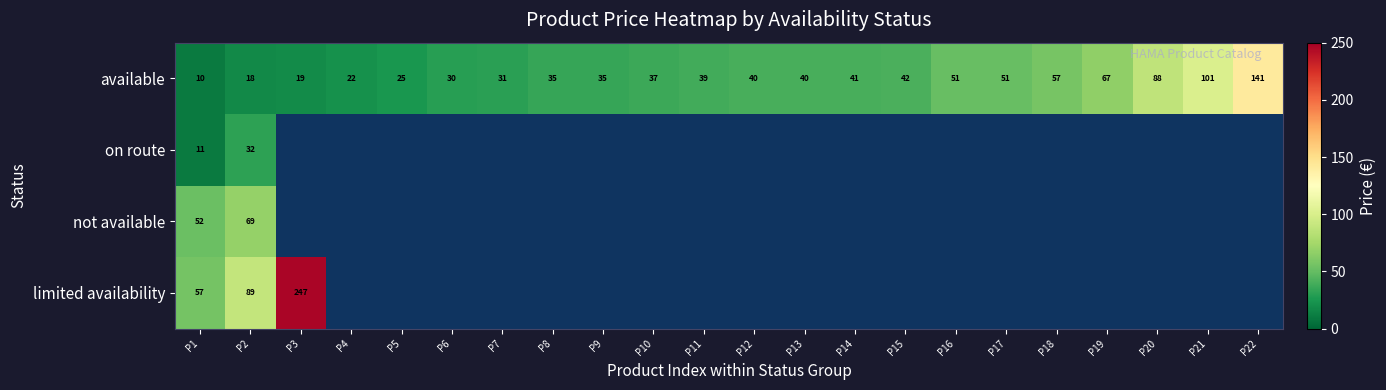

What is the greatest value displayed?

247.0